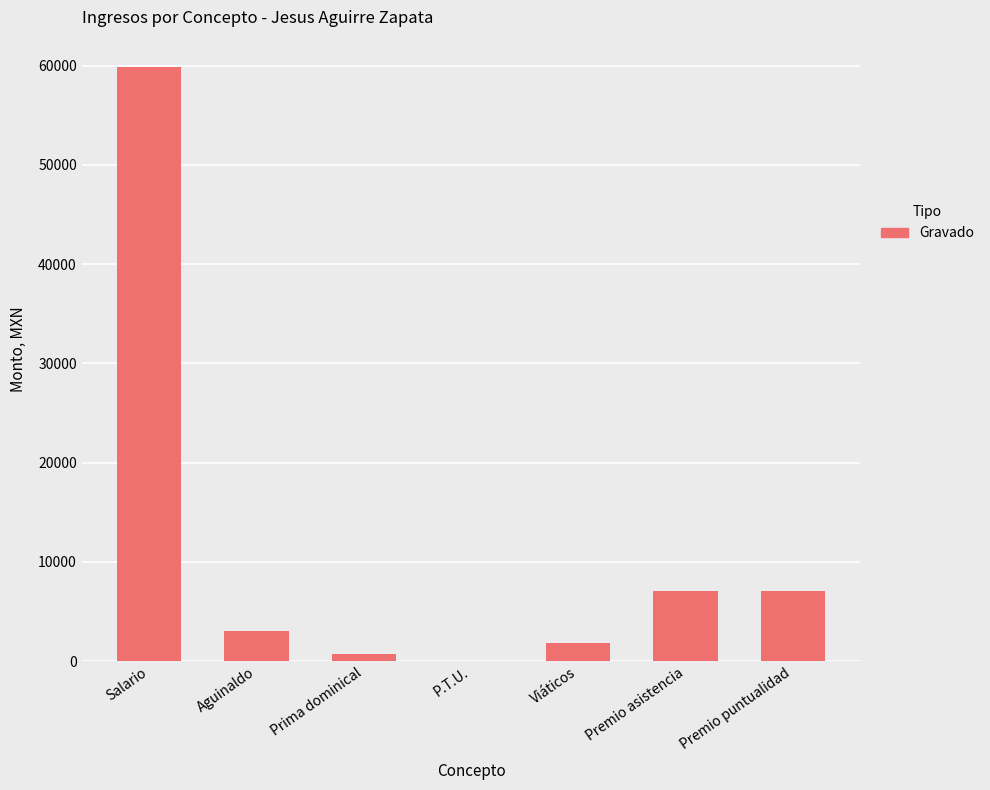

Is it true that the value at Aguinaldo is 3012.0?

True